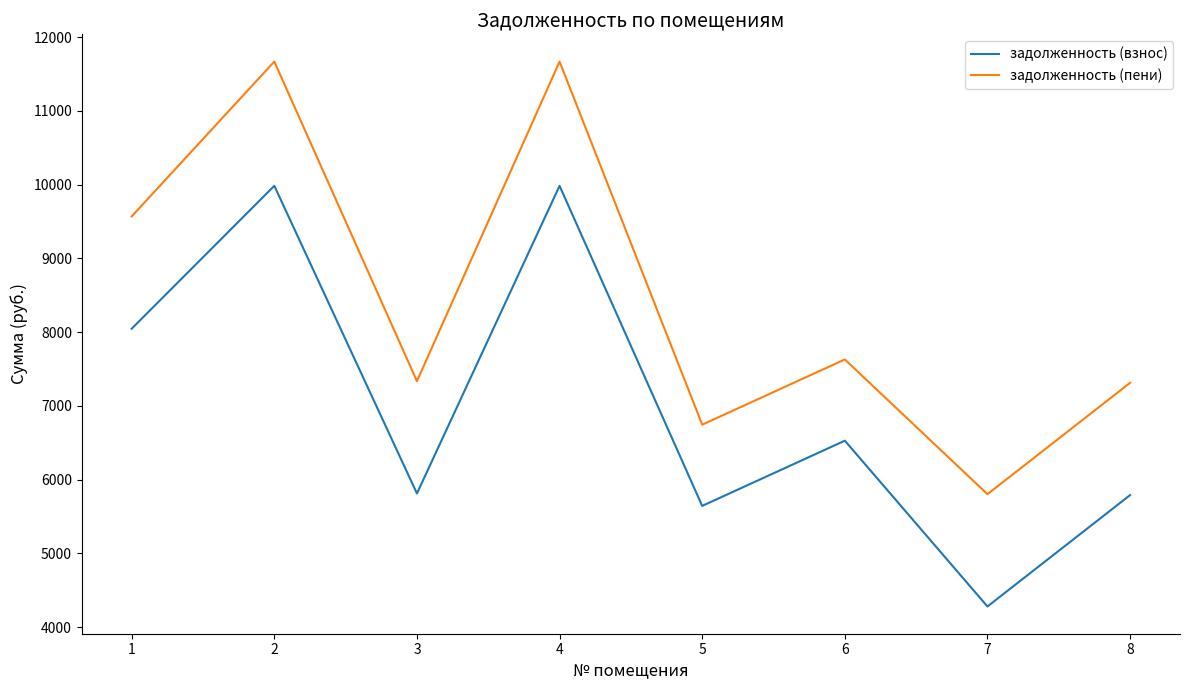

True or false: задолженность (взнос) and задолженность (пени) intersect in this chart.

False